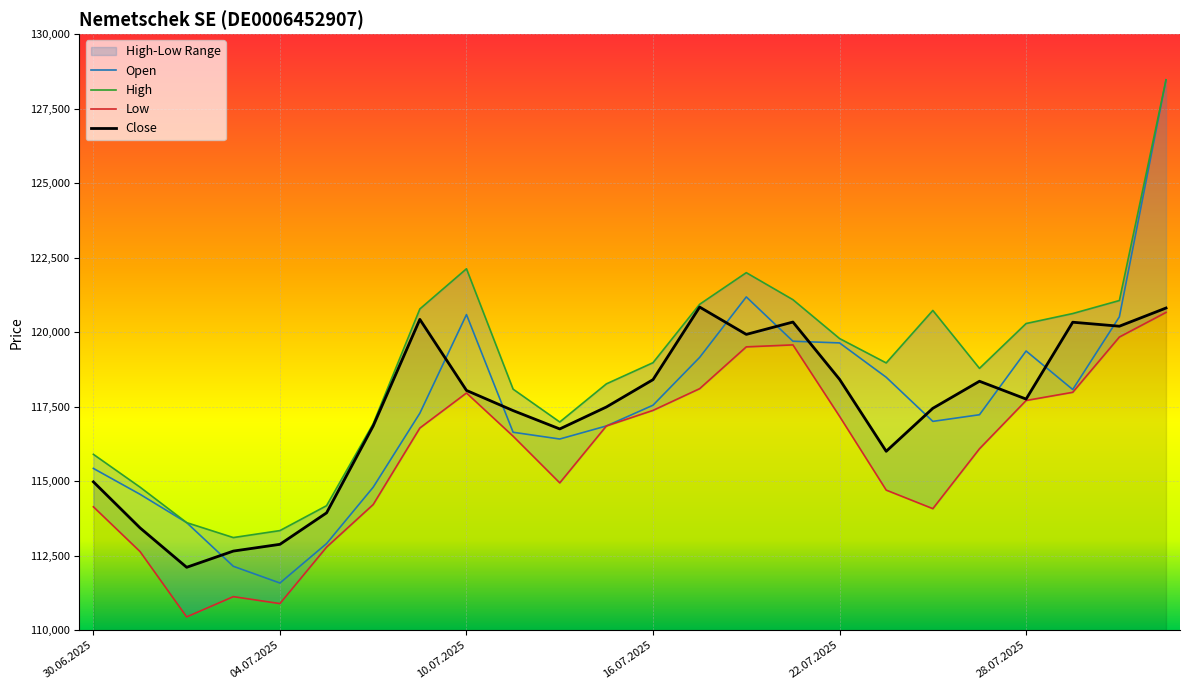

True or false: Close and Open intersect in this chart.

True